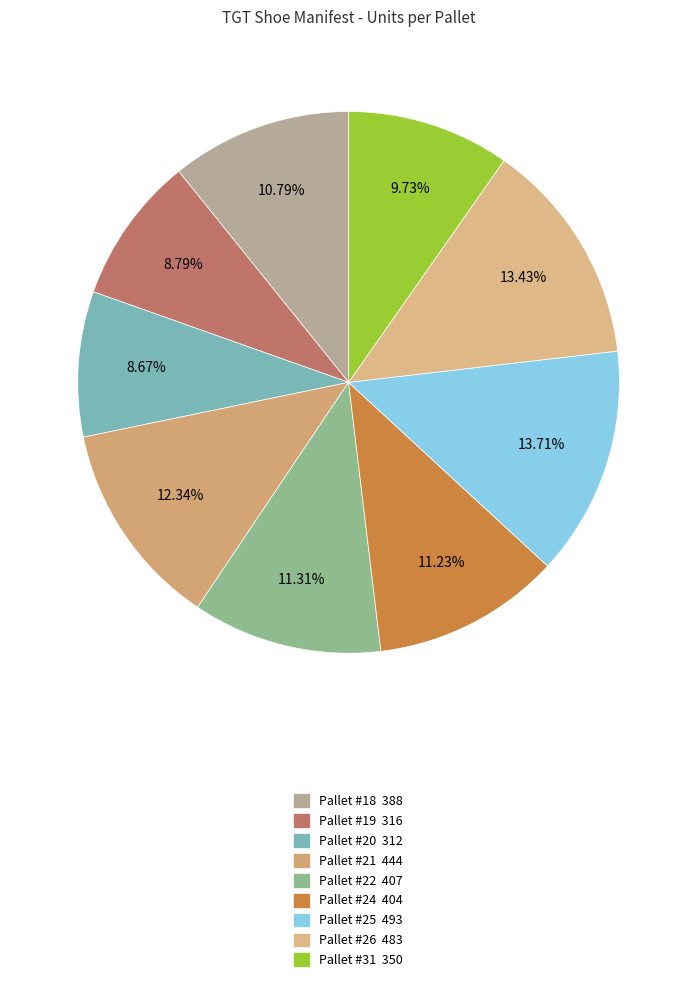

To the nearest percent, what is the combined percentage of Pallet #25 and Pallet #18?

24%